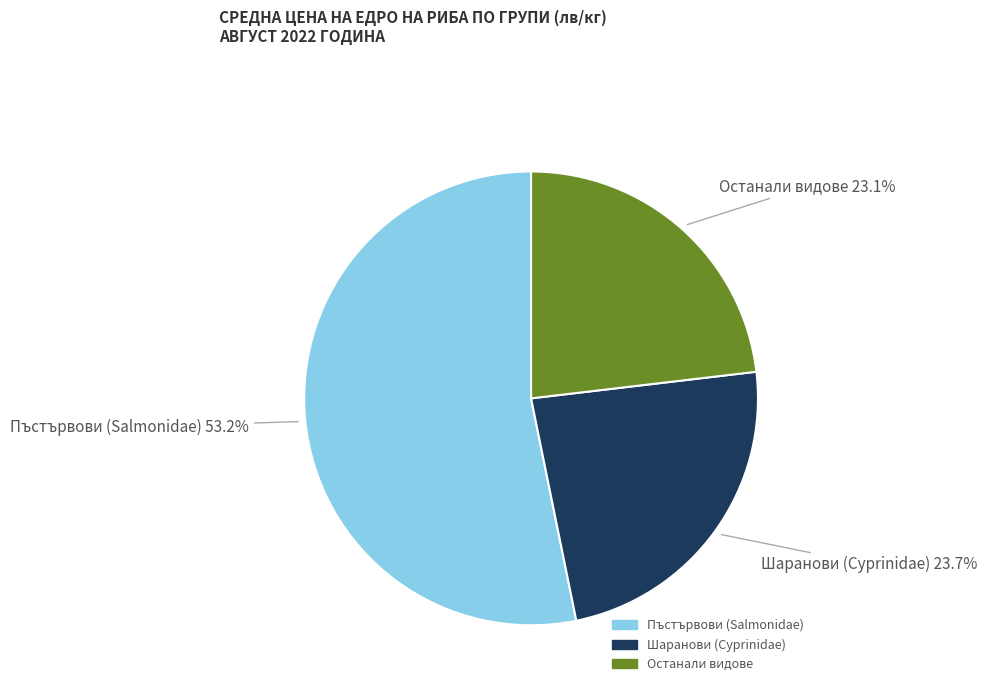

Is there a majority slice in this chart?

Yes